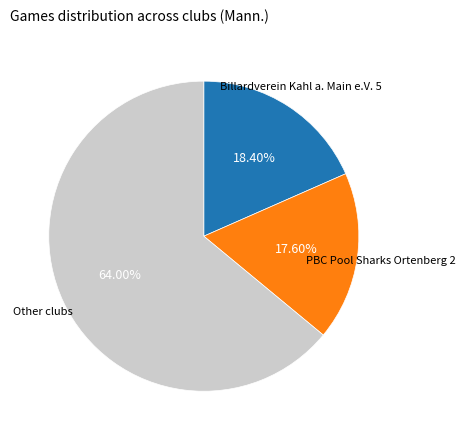

Is there any slice that represents more than half of the pie?

Yes